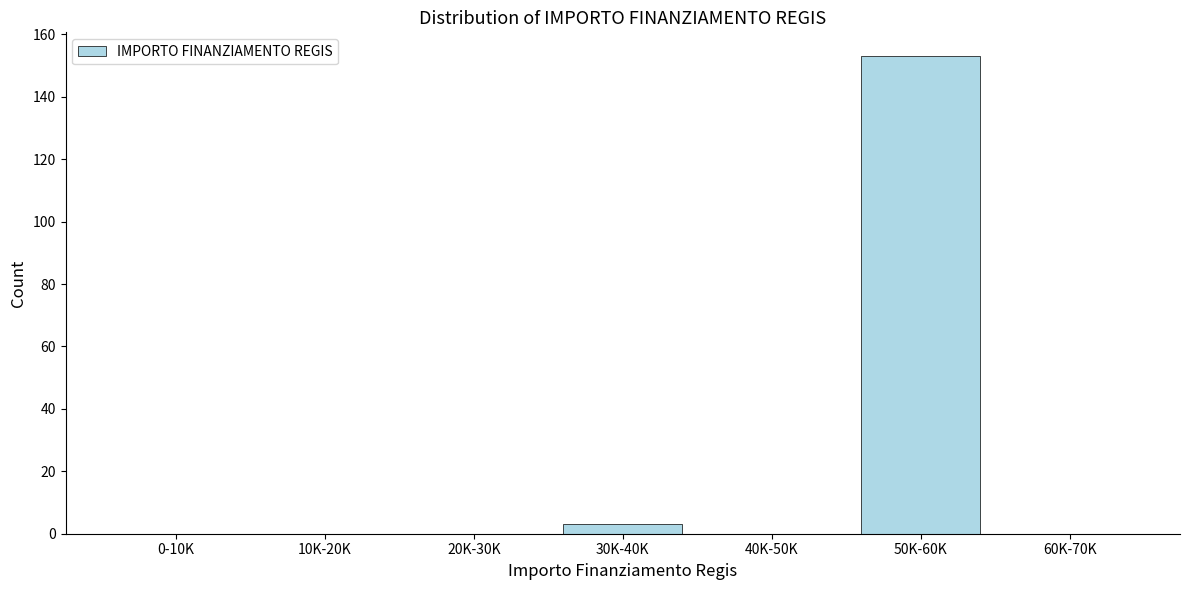

Reading right to left, extract all data points from this chart.

60K-70K=0	50K-60K=153	40K-50K=0	30K-40K=3	20K-30K=0	10K-20K=0	0-10K=0